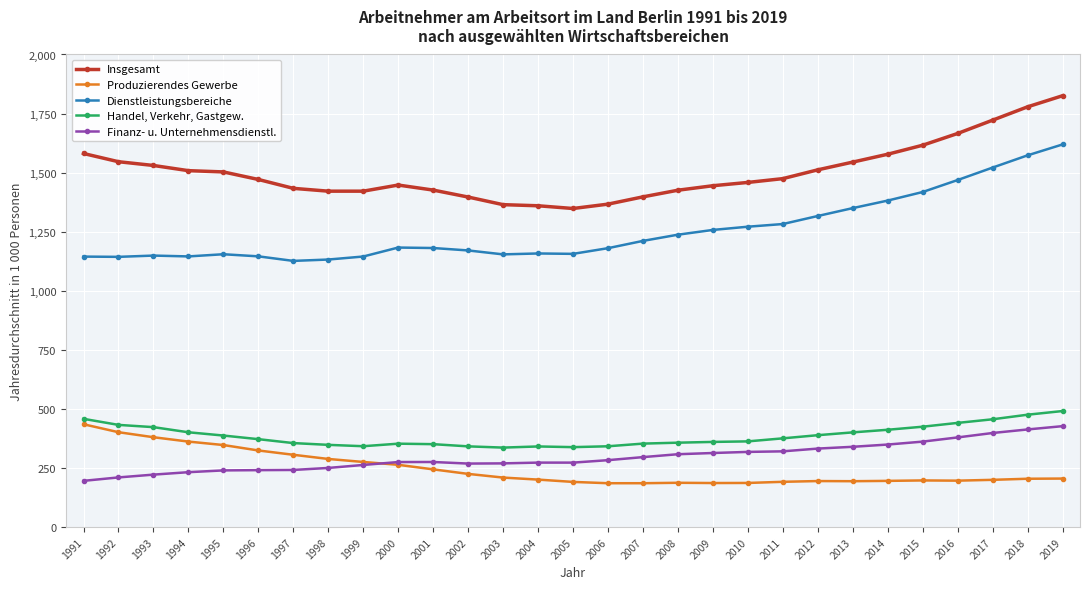

What is the approximate value of Produzierendes Gewerbe at 1998?

288.5